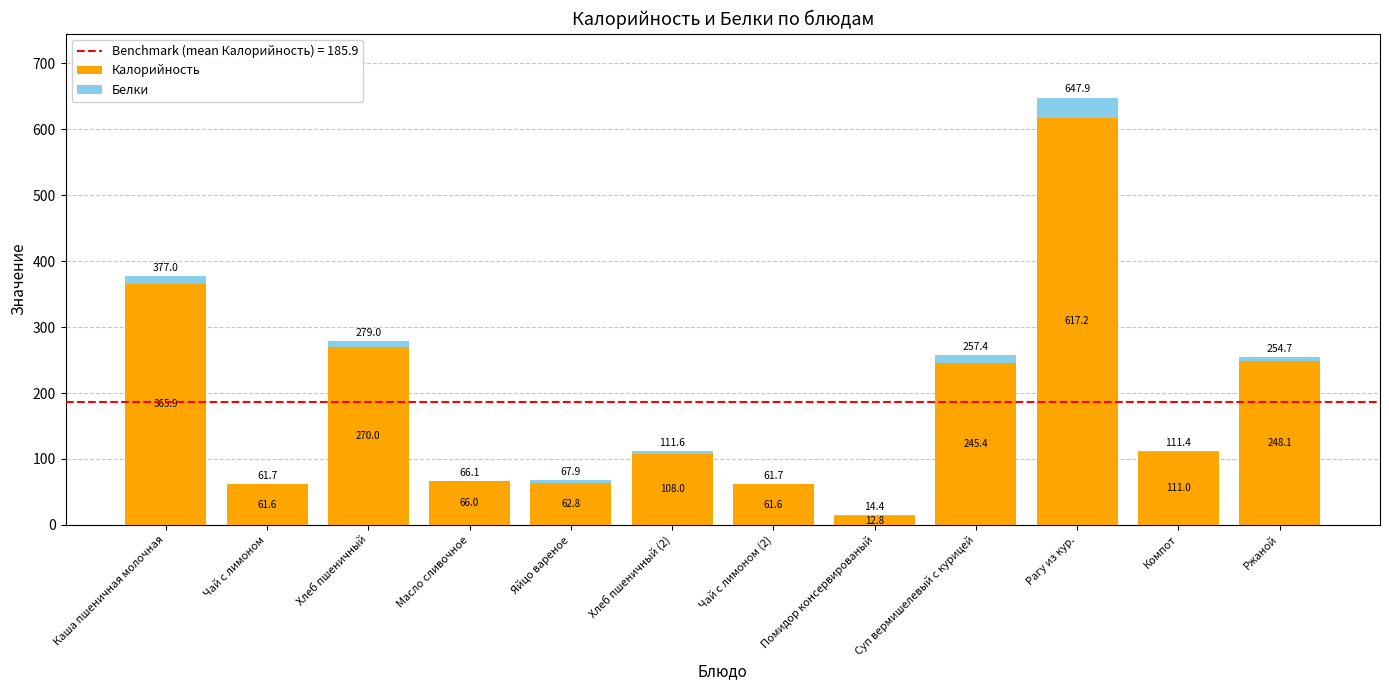

At which label is Калорийность closest to 314?

Хлеб пшеничный